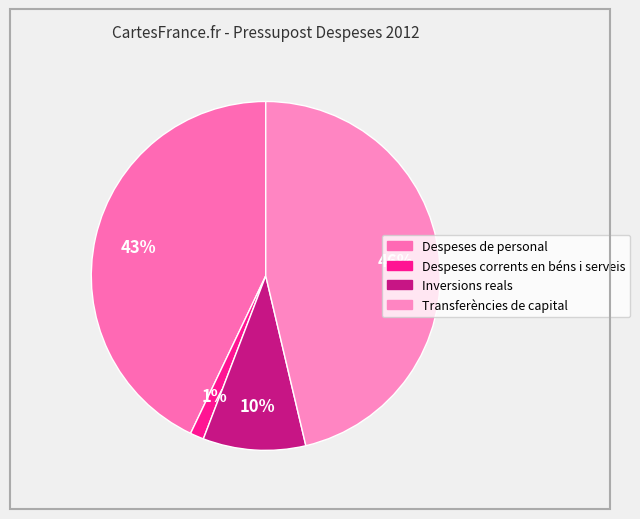

Is there a majority slice in this chart?

No